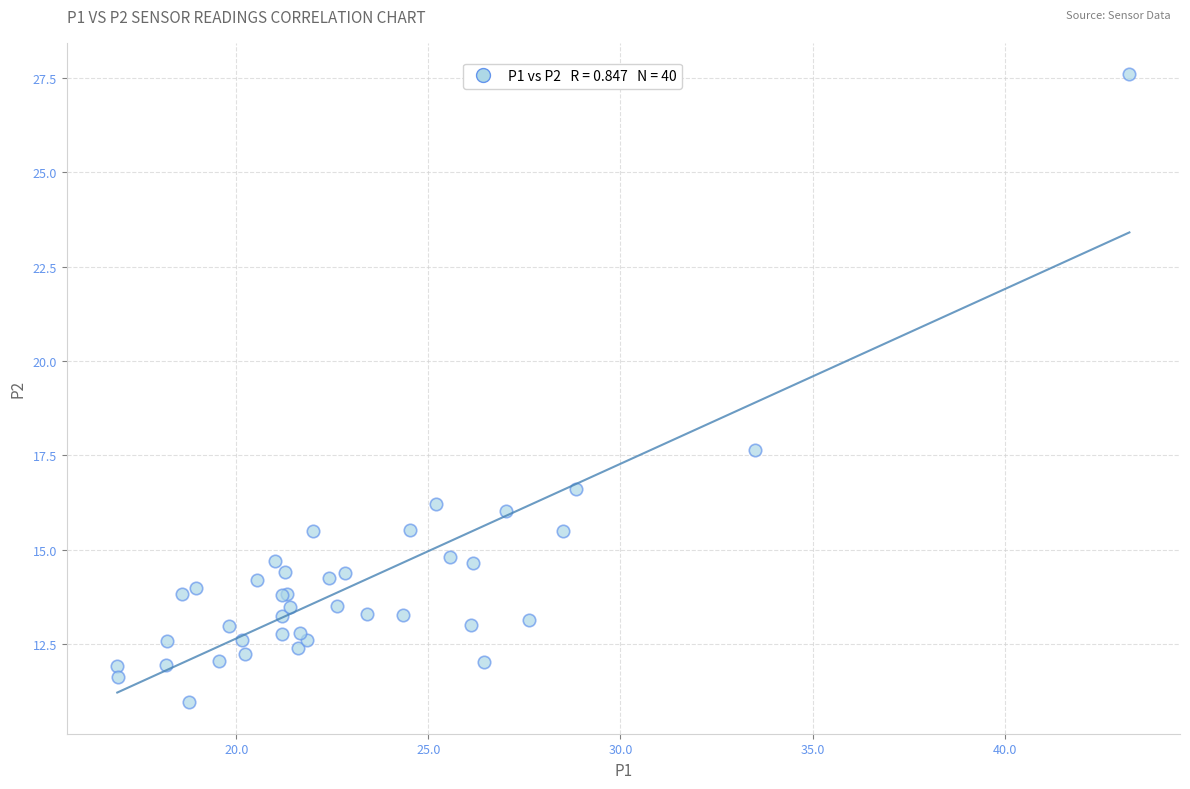

What Y value in the scatter plot is closest to 19?

17.6